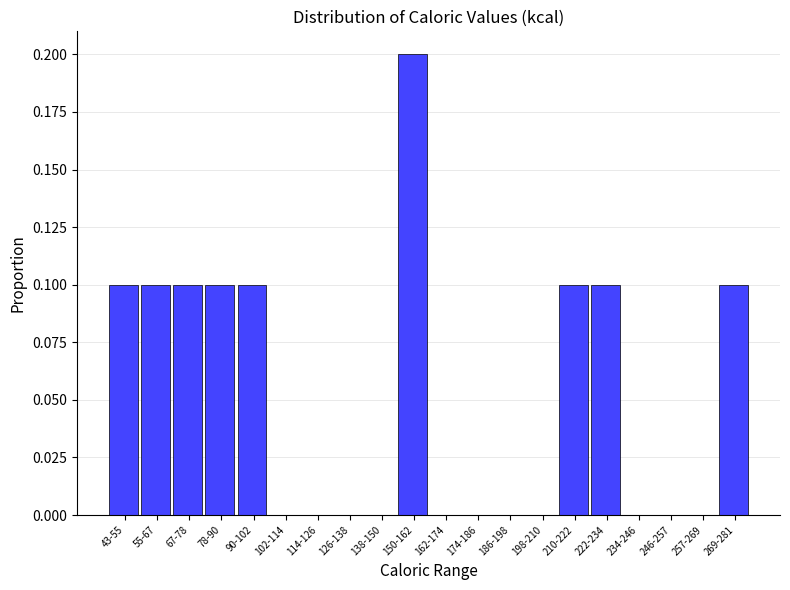

Reading left to right, what are all the values shown in this chart?

43-55=0.1	55-67=0.1	67-78=0.1	78-90=0.1	90-102=0.1	102-114=0.0	114-126=0.0	126-138=0.0	138-150=0.0	150-162=0.2	162-174=0.0	174-186=0.0	186-198=0.0	198-210=0.0	210-222=0.1	222-234=0.1	234-246=0.0	246-257=0.0	257-269=0.0	269-281=0.1